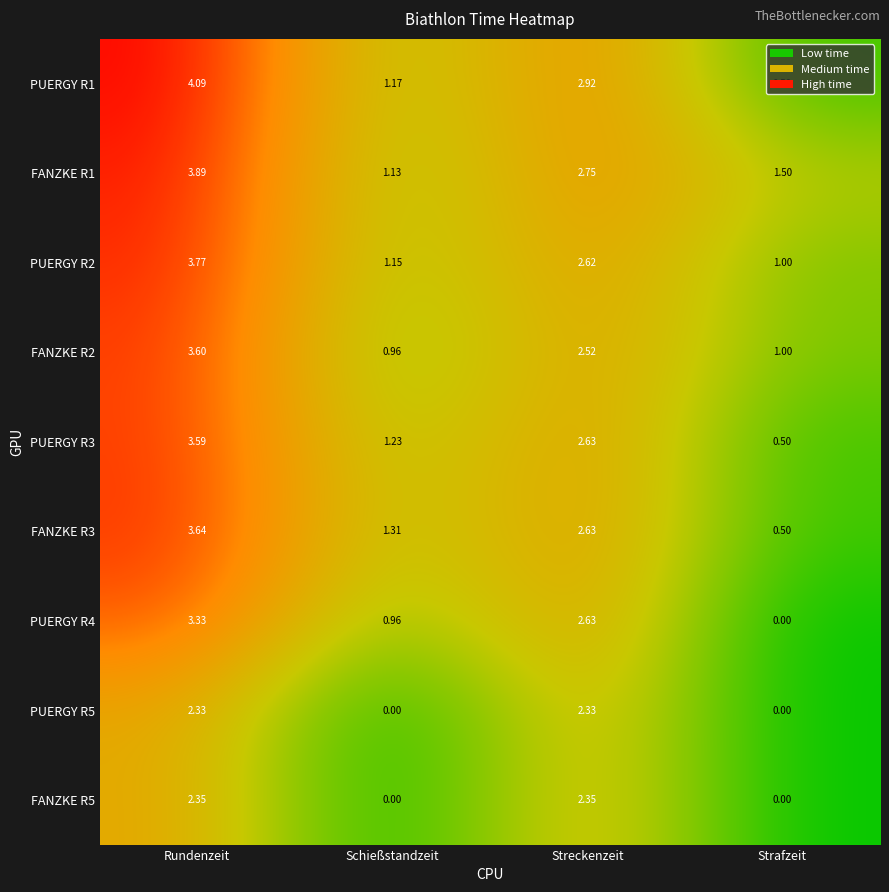

Rank the categories by PUERGY R3 value from lowest to highest.

Strafzeit, Schießstandzeit, Streckenzeit, Rundenzeit